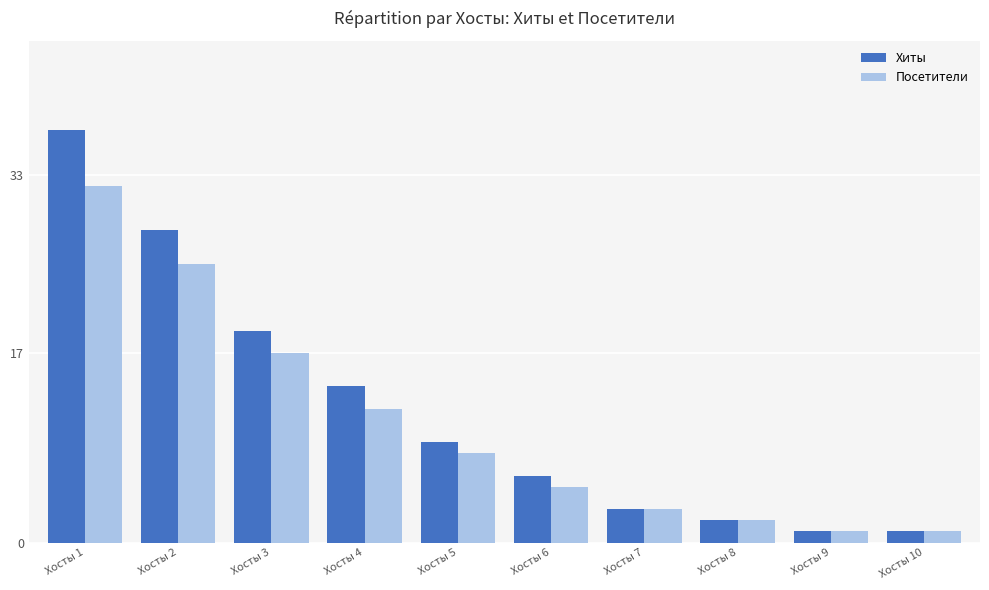

At which label does Посетители first exceed 8?

Хосты 1